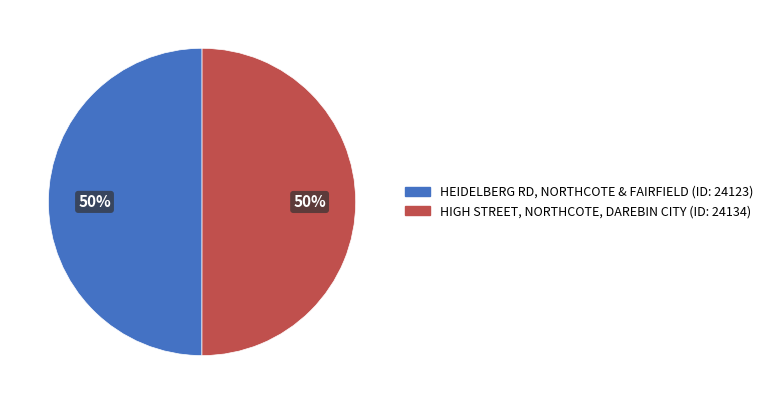

To the nearest percent, what percentage of the pie is HIGH STREET, NORTHCOTE, DAREBIN CITY (ID: 24134)?

50%